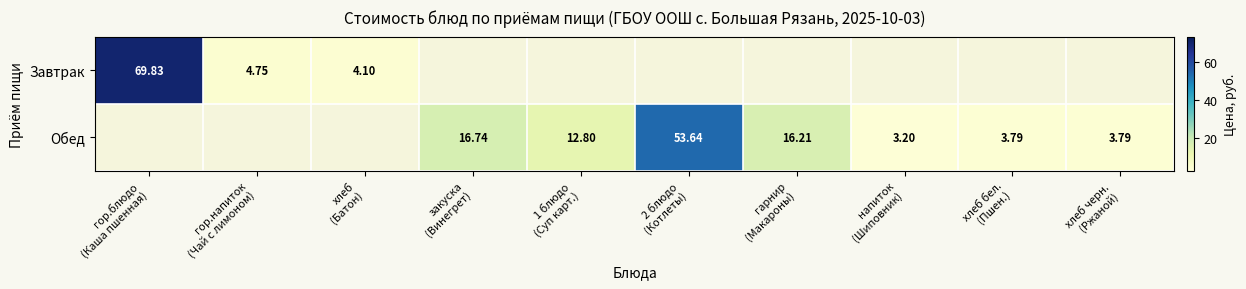

Which category has the lowest value in the Завтрак series?

хлеб (Батон)